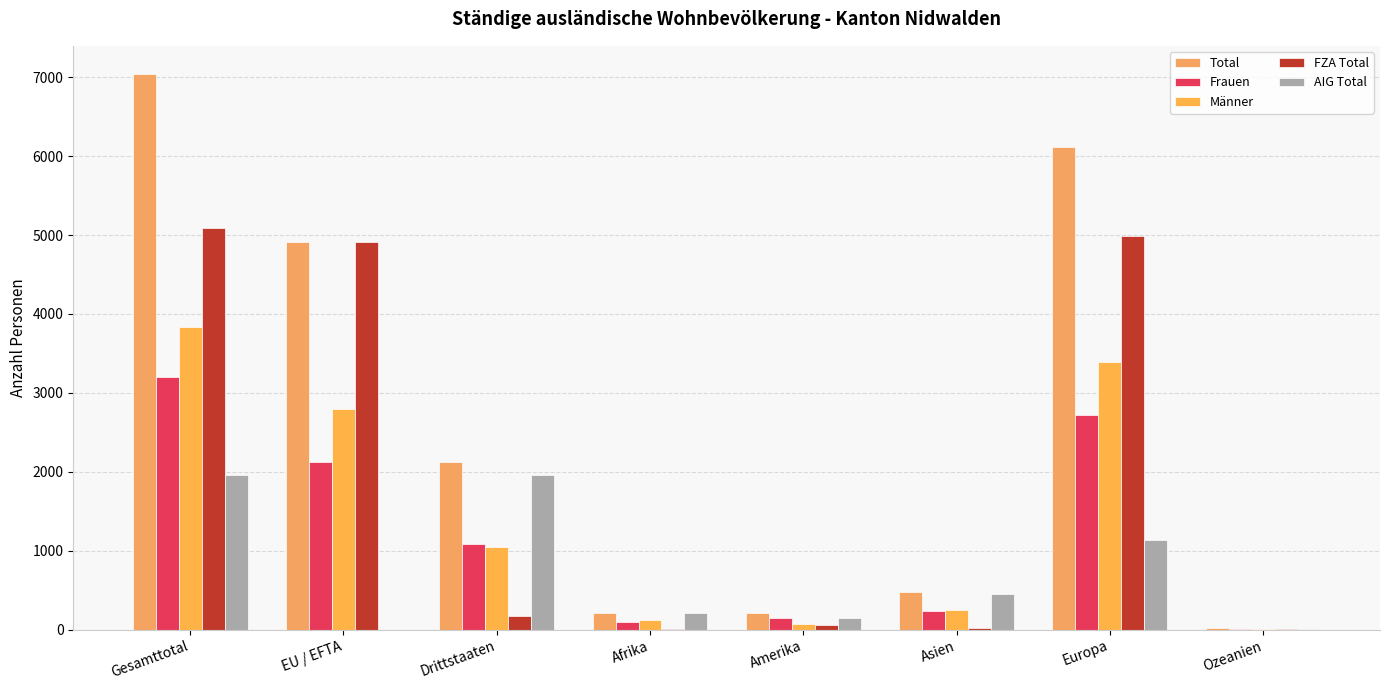

What is the difference between the AIG Total values at Europa and Gesamttotal?

831